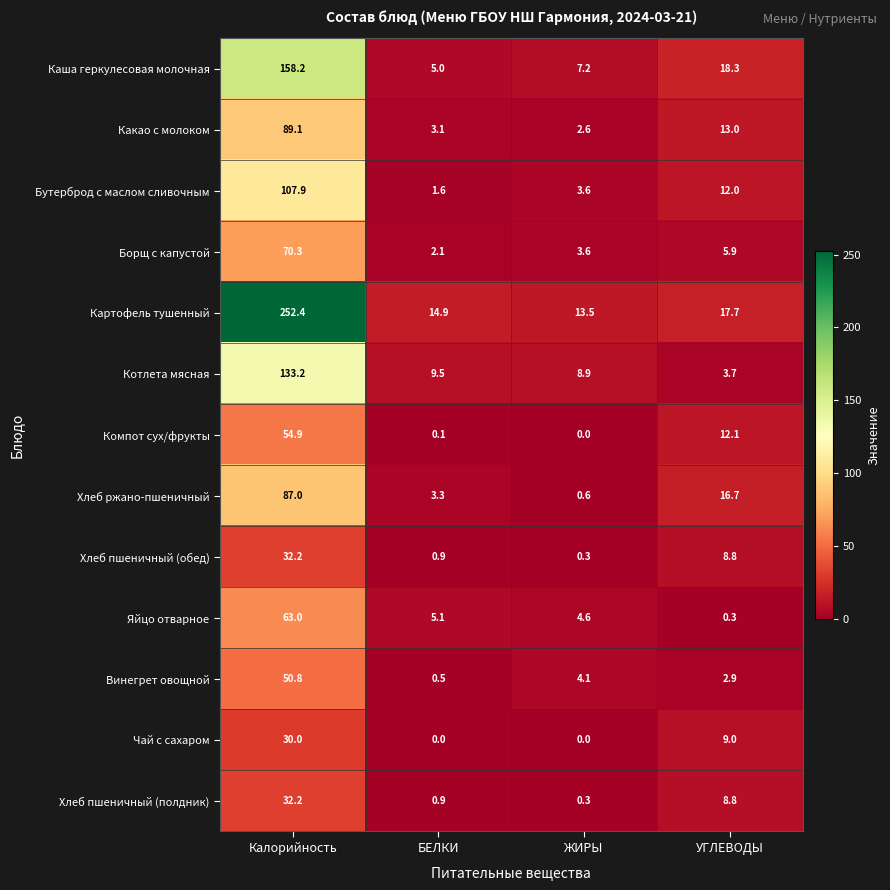

What is the difference between the second highest and second lowest values in the Борщ с капустой series?

2.3